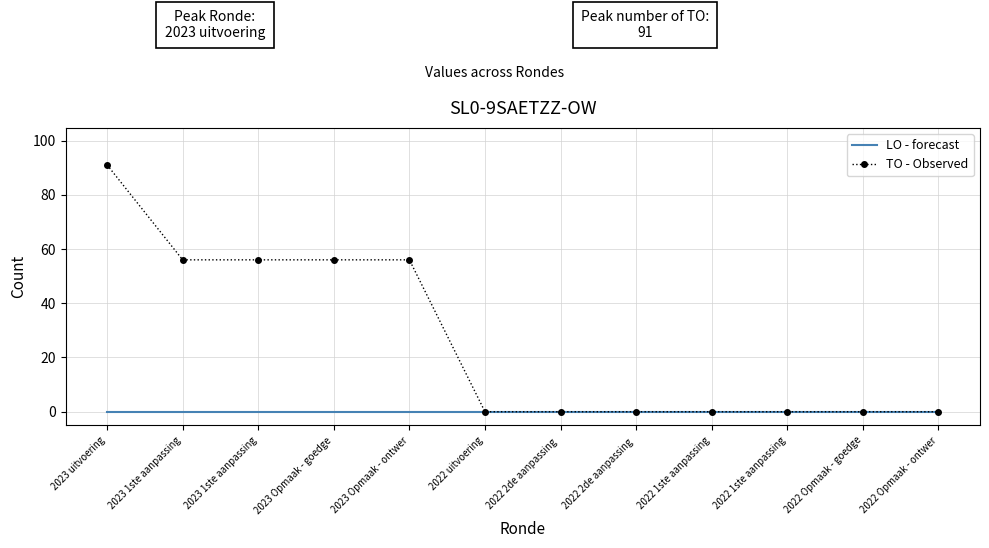

Which has a higher value, 2022 Opmaak - ontwer or 2022 2de aanpassing ?

2022 Opmaak - ontwer